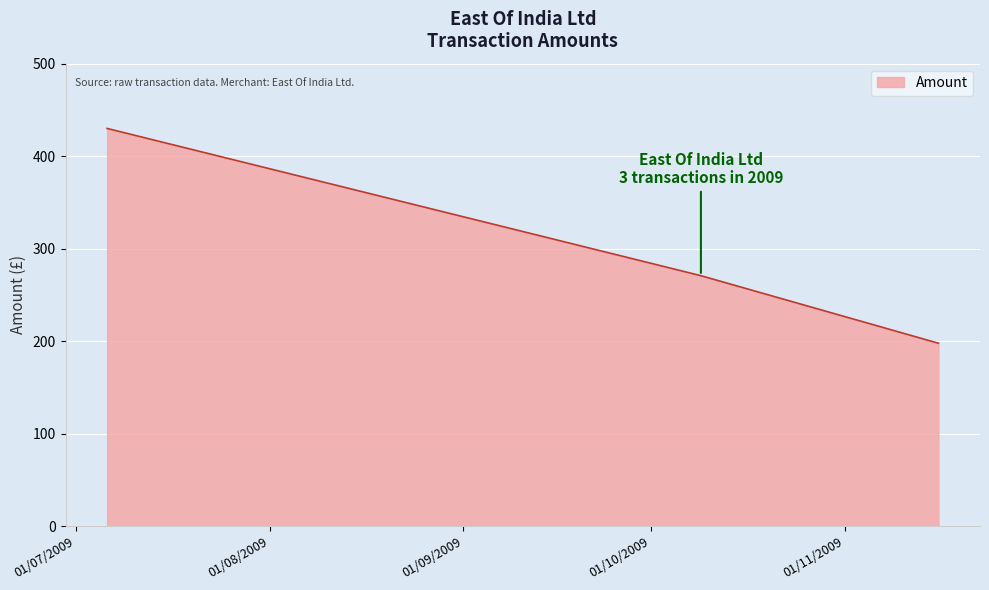

What is the greatest value displayed?

430.0